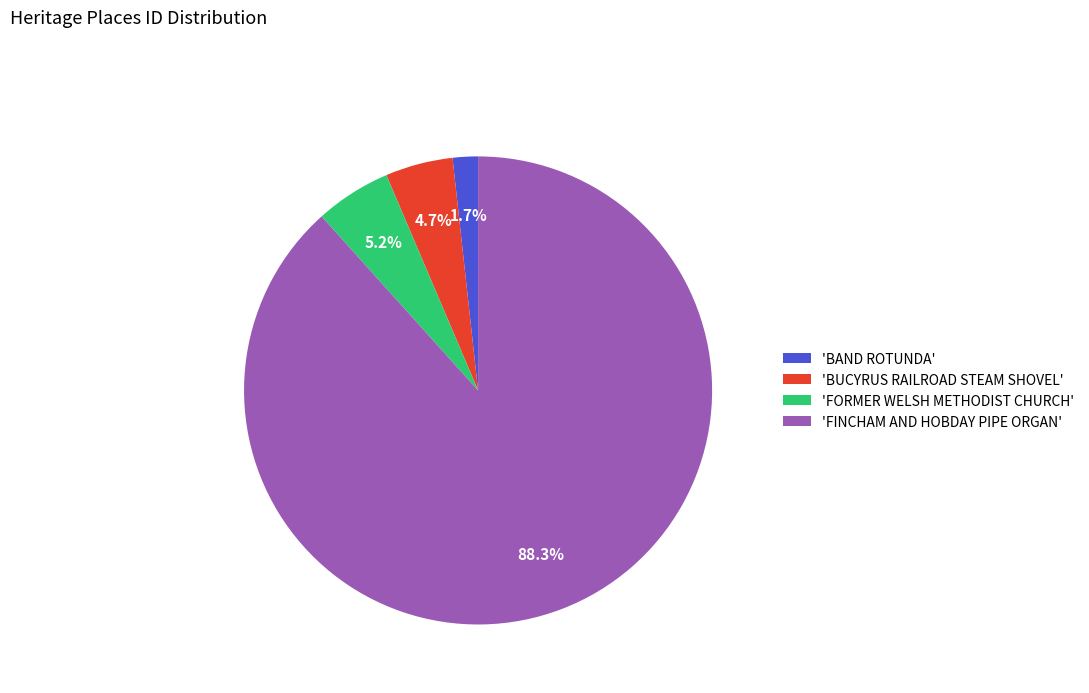

How many slices are in this pie chart?

4